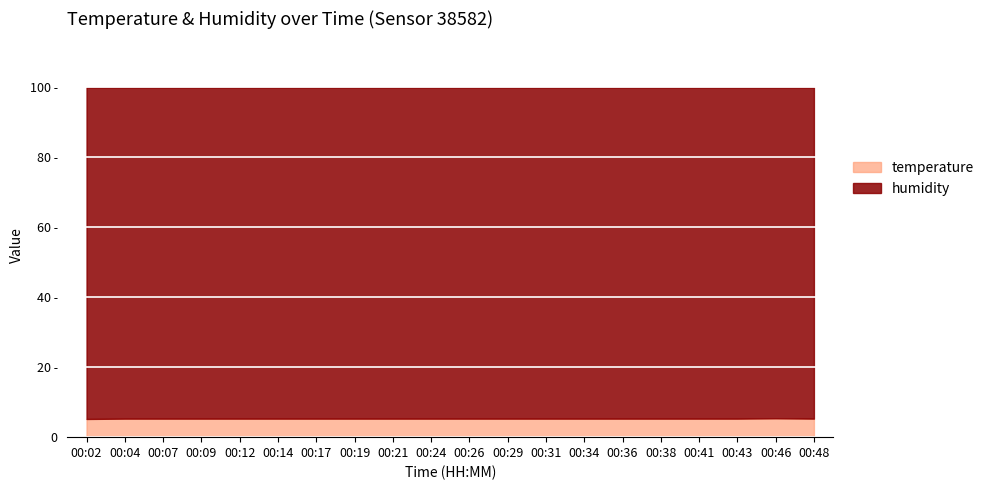

What is the sum of the humidity values at 00:48 and 00:19?

199.8